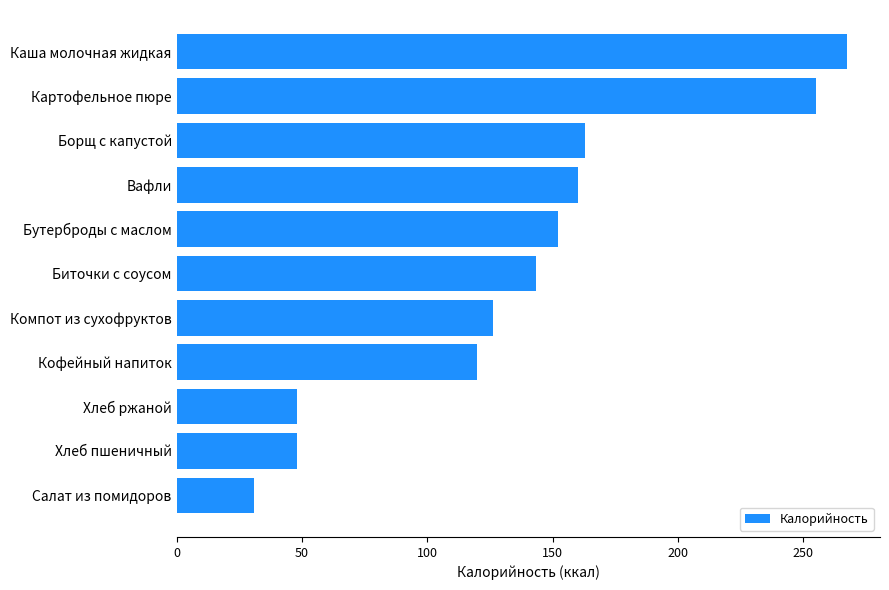

What is the average value?

137.6